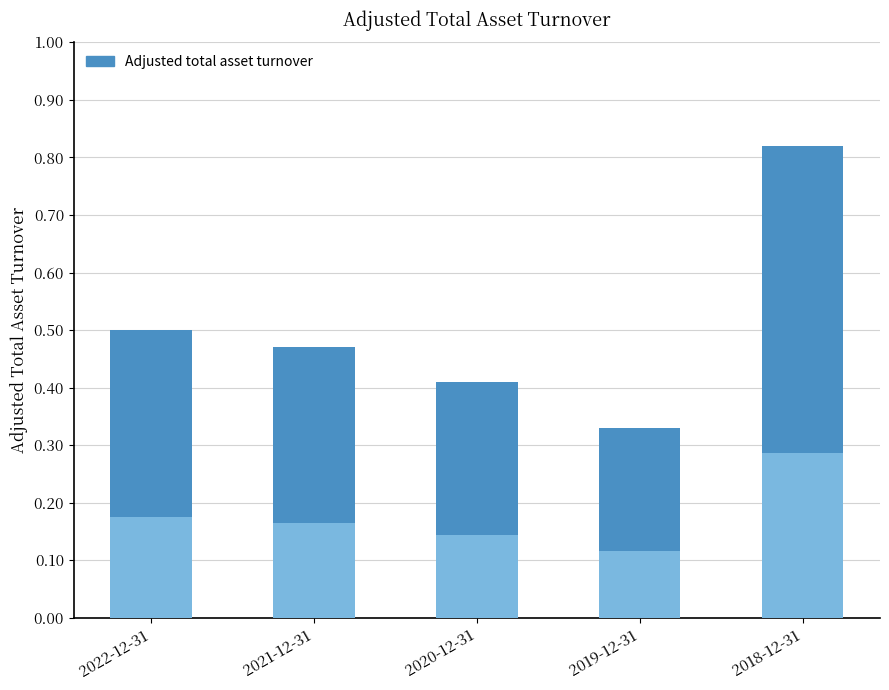

What is the label of the 5th bar from the right?

2022-12-31